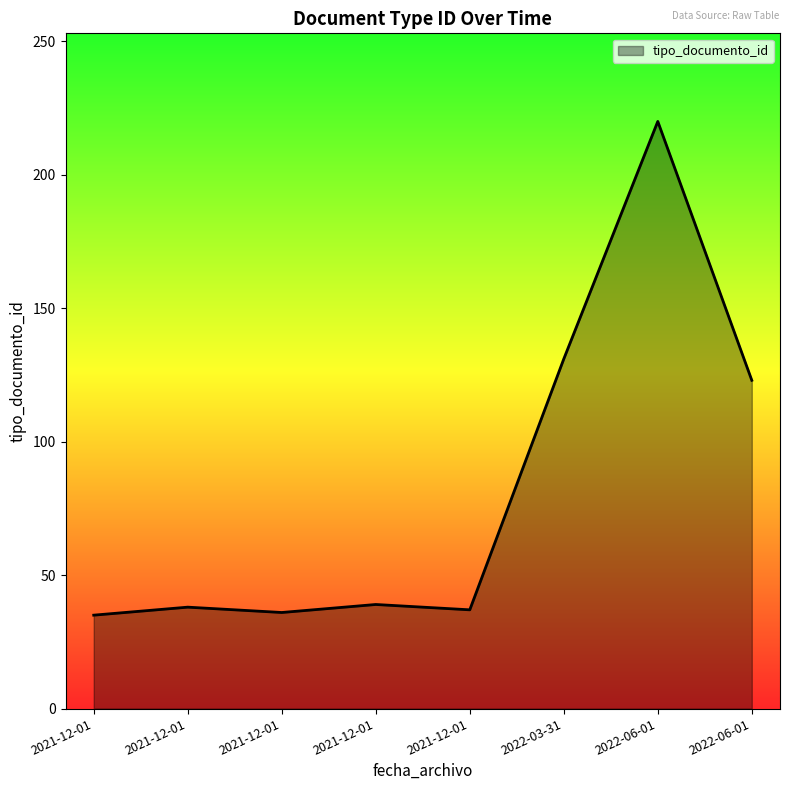

How many distinct data groups are displayed?

1